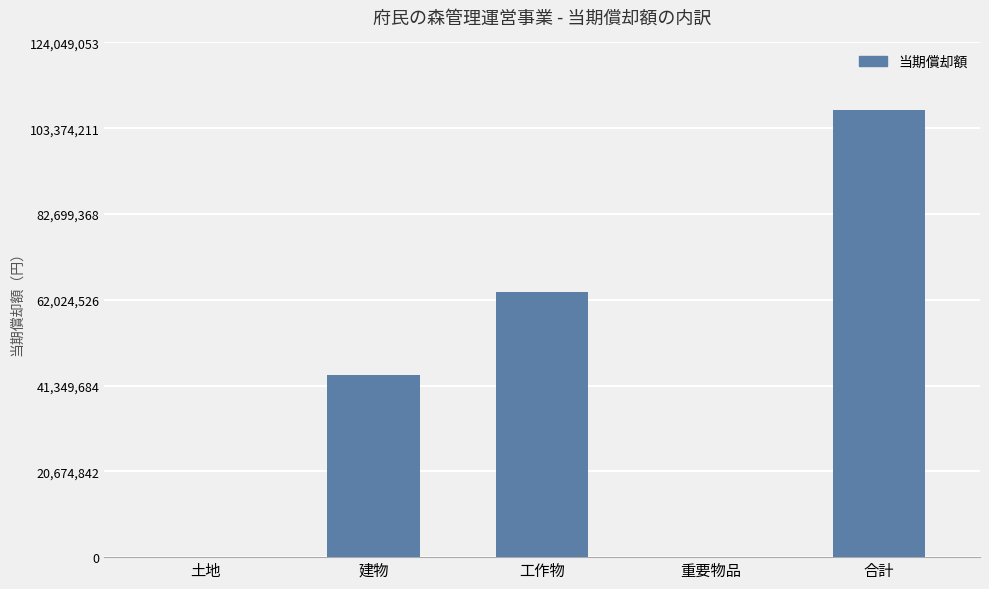

Count the number of categories in the chart.

5